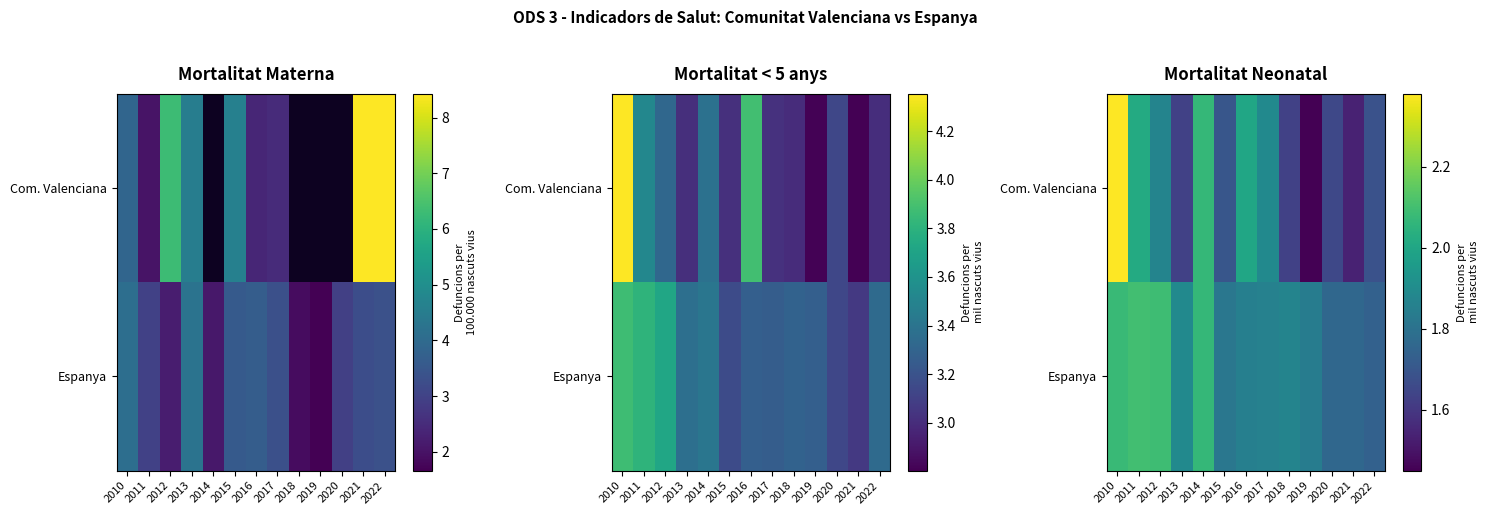

Rank the series by their maximum value, from lowest to highest.

Espanya, Com. Valenciana